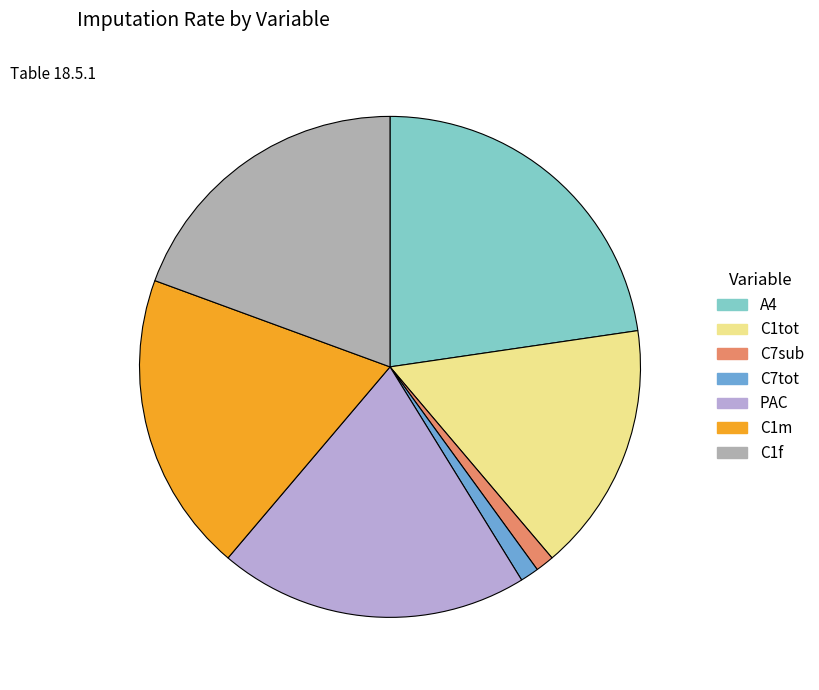

Which category has the biggest portion of the pie?

A4